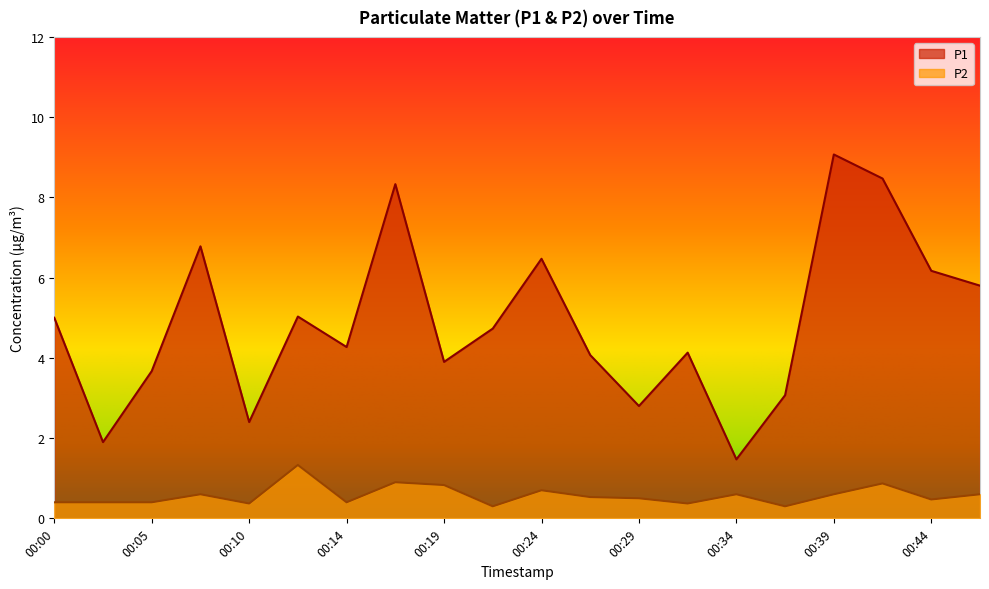

At which category does P2 reach its first local valley?

00:10